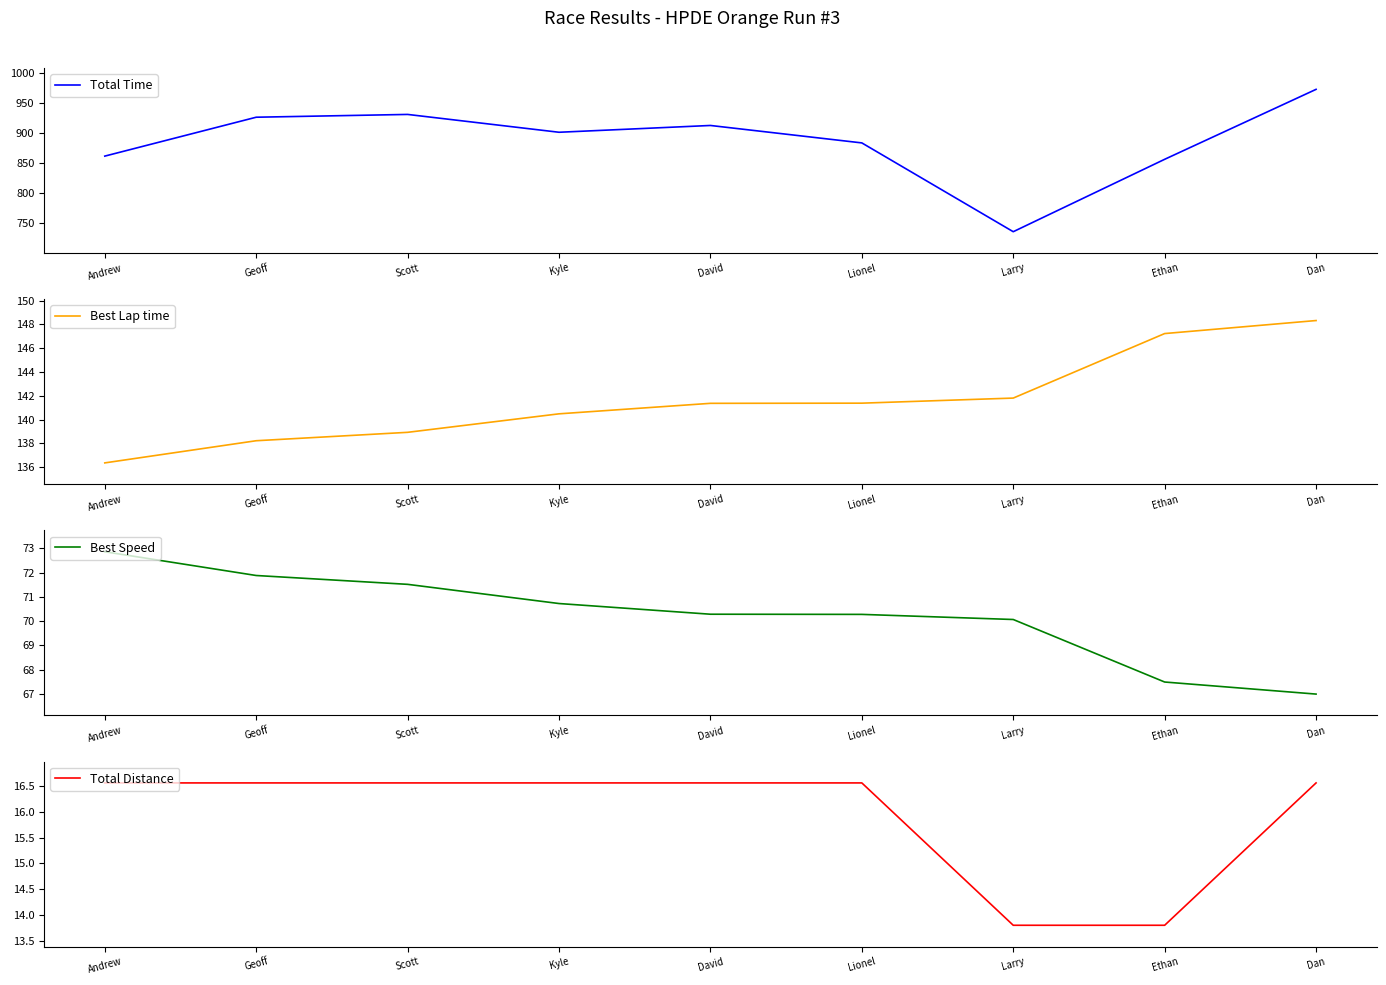

What is the difference between the maximum and minimum values in the Best Speed series?

5.9